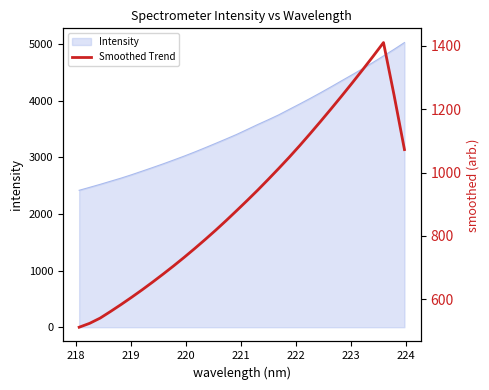

True or false: the data shows 270.1 at 219.

False